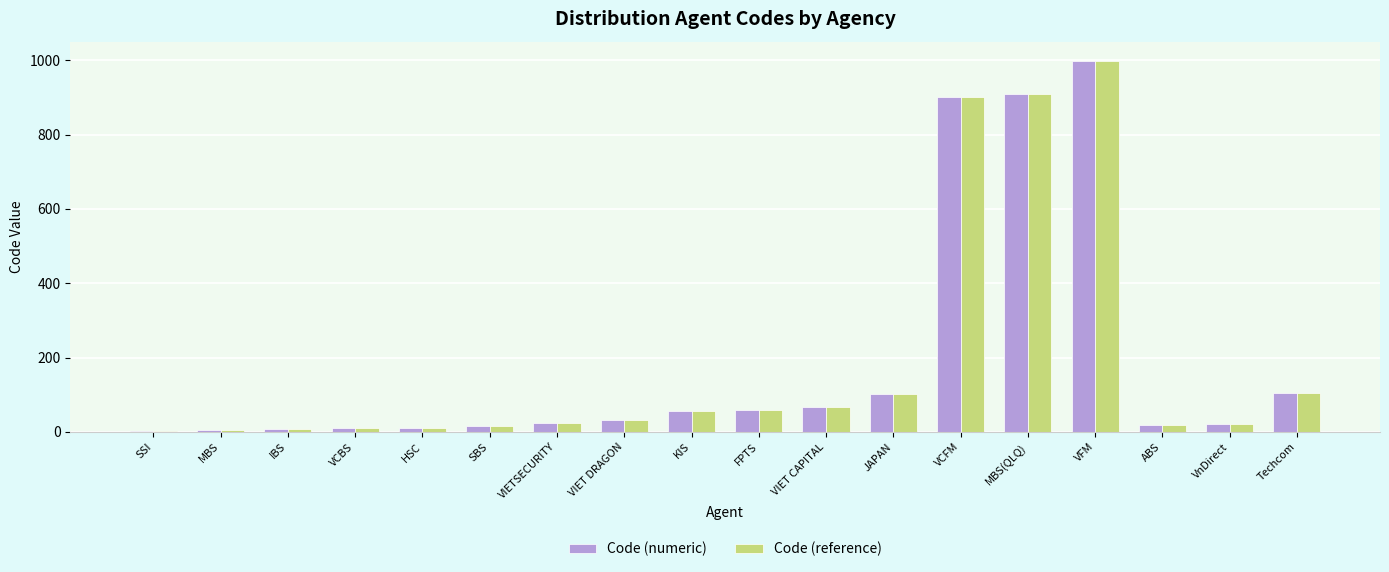

What is the total value across all series at JAPAN?

202